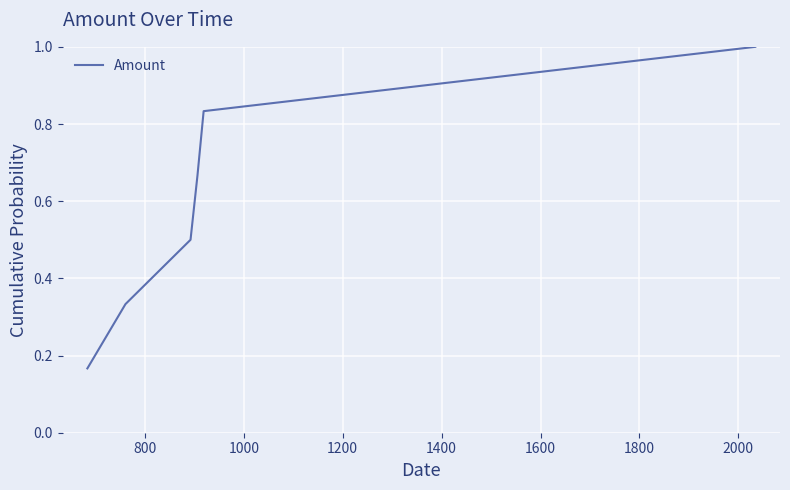

How many values are between 0 and 1?

6